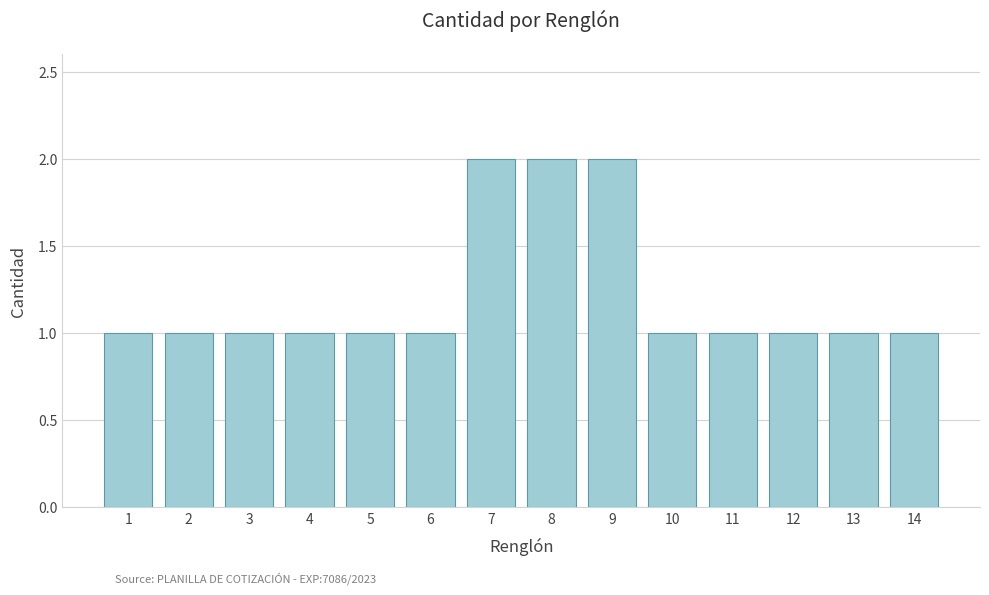

Reading left to right, extract all data points from this chart.

1	1	1	1	1	1	2	2	2	1	1	1	1	1